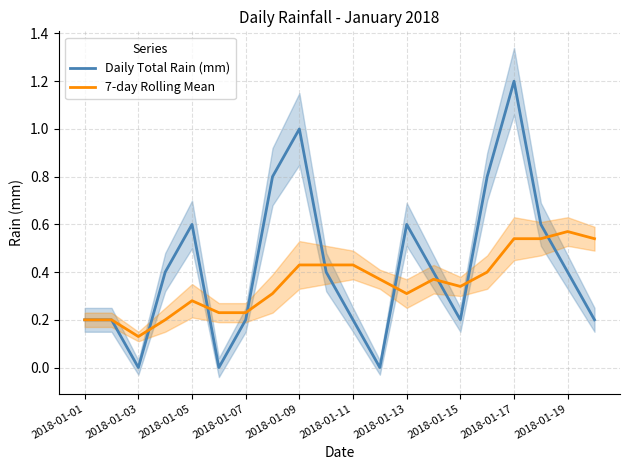

Is it true that 7-day Rolling Mean equals 0.3 at 2018-01-01?

False